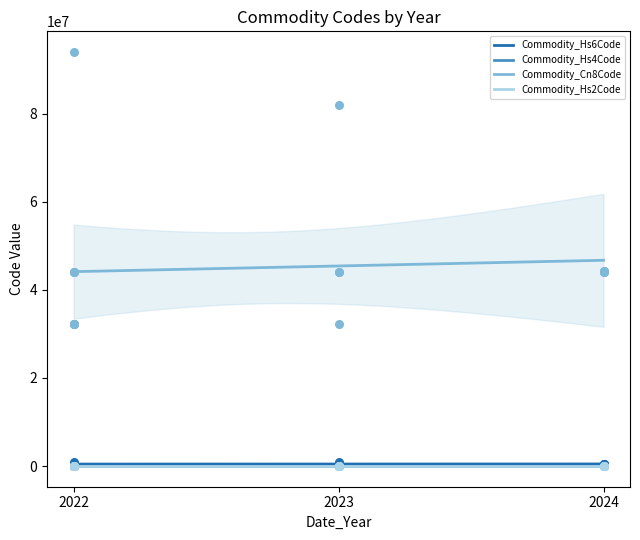

At how many categories does at least one series exceed 70027245?

2